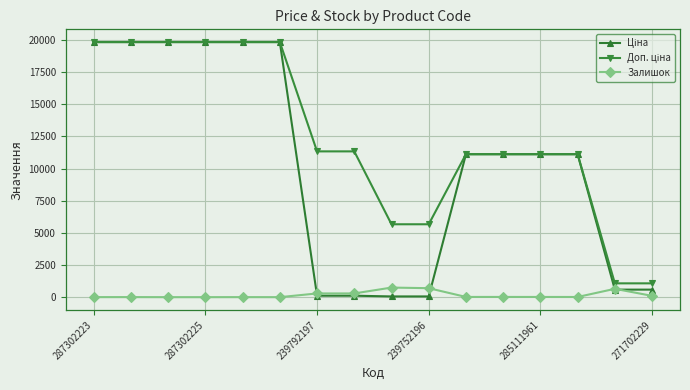

At how many categories does at least one series exceed 2191?

14